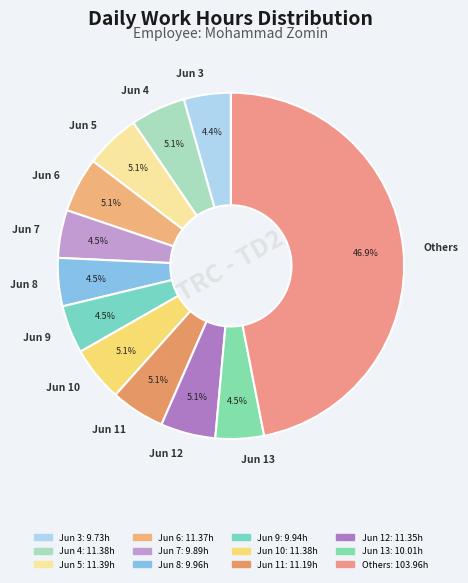

How many segments does this pie chart have?

12